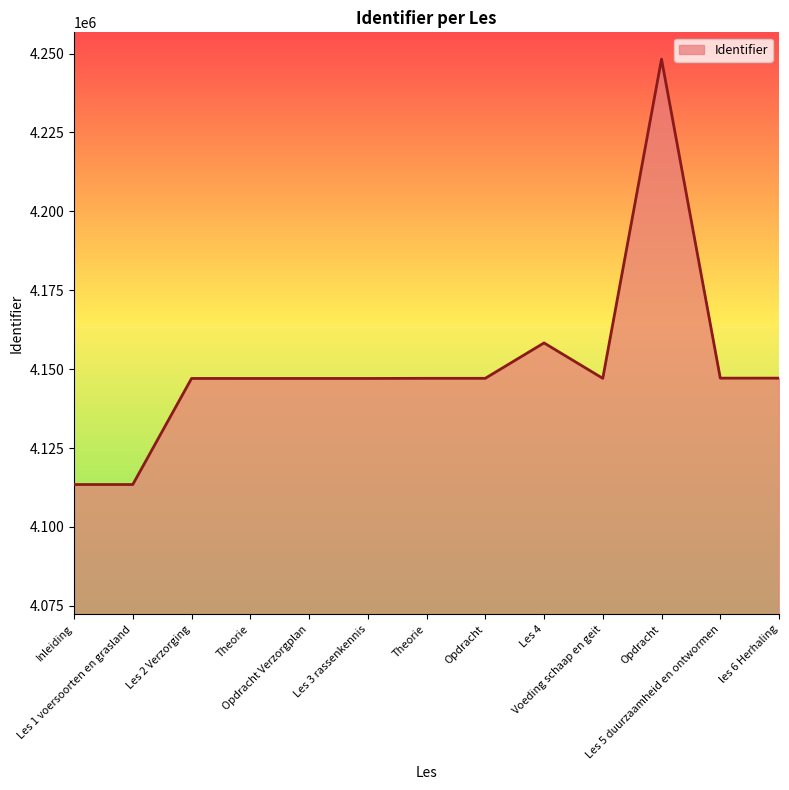

List the labels in order of value, smallest first.

Inleiding, Les 1 voersoorten en grasland, Theorie, Opdracht Verzorgplan, Les 2 Verzorging, Les 3 rassenkennis, Voeding schaap en geit, Theorie, Opdracht, Les 5 duurzaamheid en ontwormen, les 6 Herhaling, Les 4, Opdracht